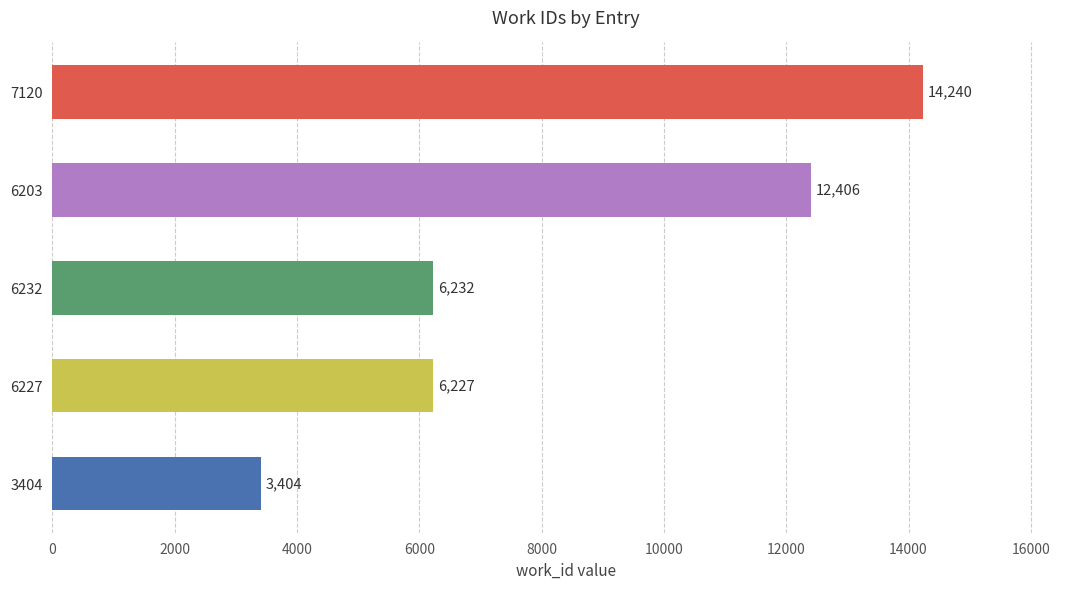

Is it true that the value at 7120 is 23345?

False